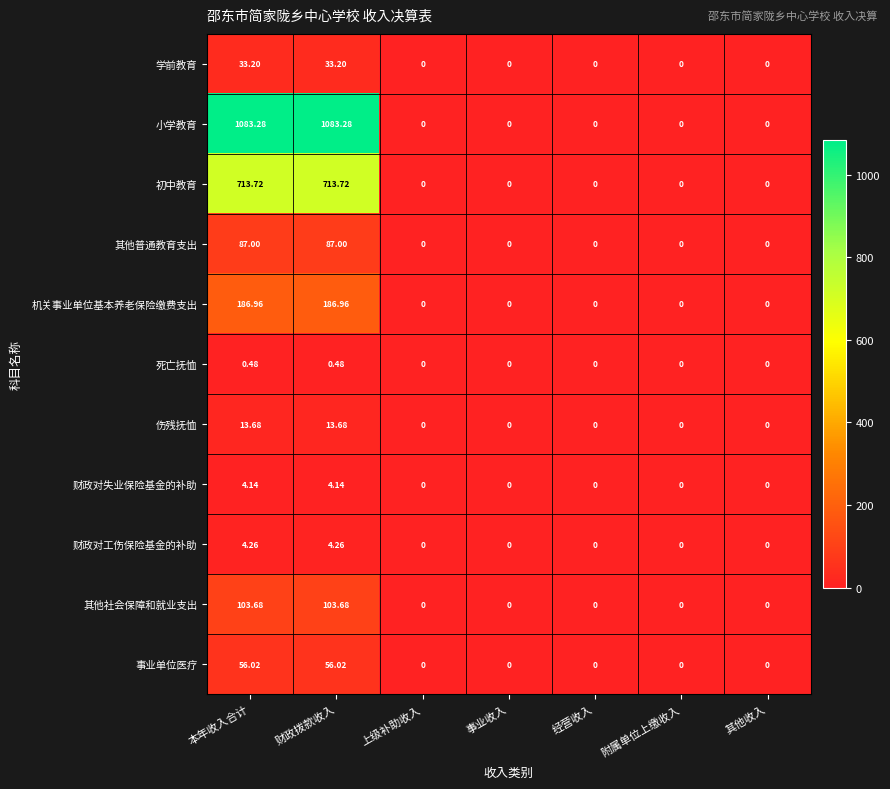

Rank the series by their maximum value, from highest to lowest.

小学教育, 初中教育, 机关事业单位基本养老保险缴费支出, 其他社会保障和就业支出, 其他普通教育支出, 事业单位医疗, 学前教育, 伤残抚恤, 财政对工伤保险基金的补助, 财政对失业保险基金的补助, 死亡抚恤